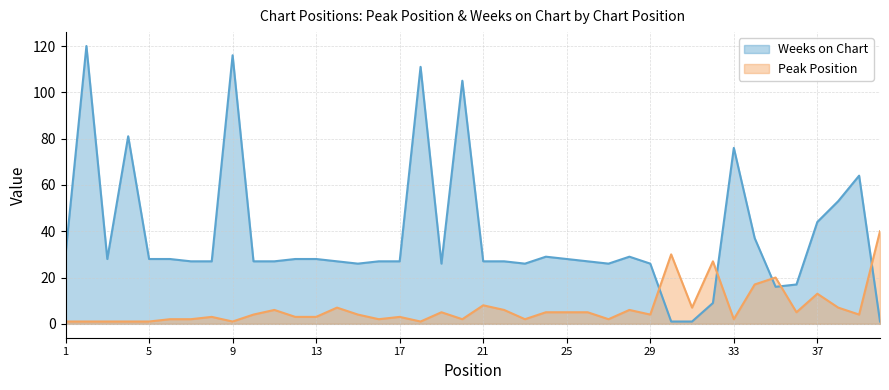

How many values in the Weeks on Chart series exceed 27?

19